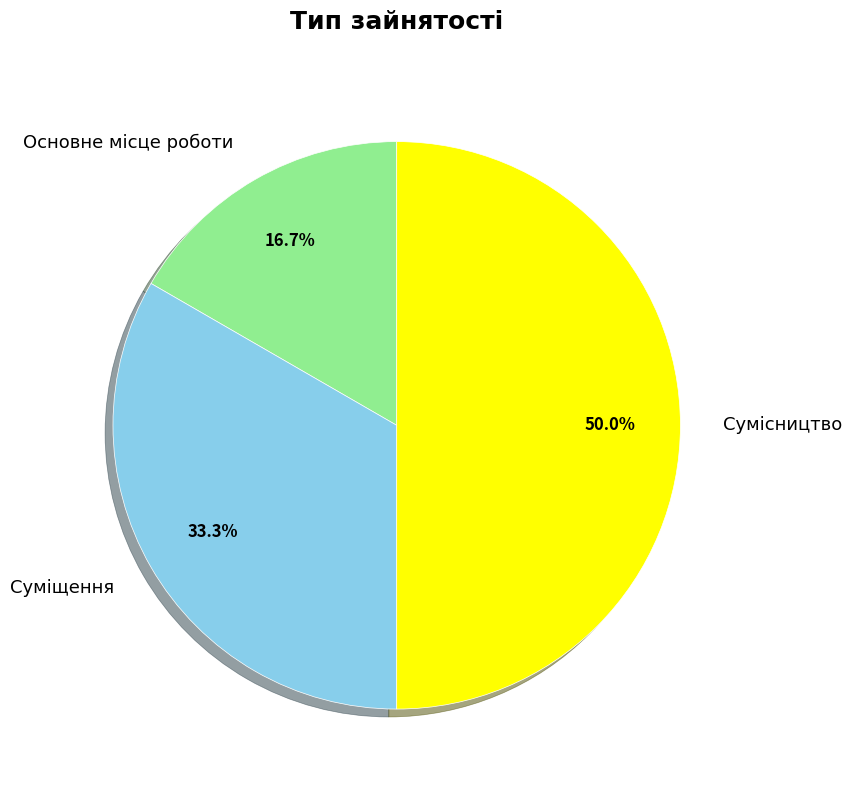

Is it true that Суміщення is 33% of the pie?

True